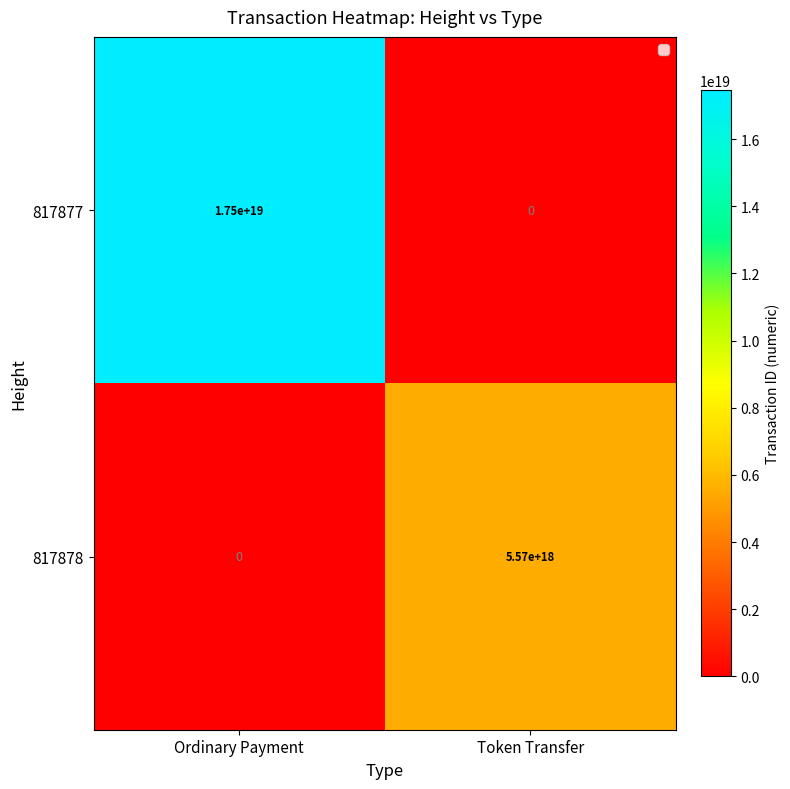

How many distinct data groups are displayed?

2